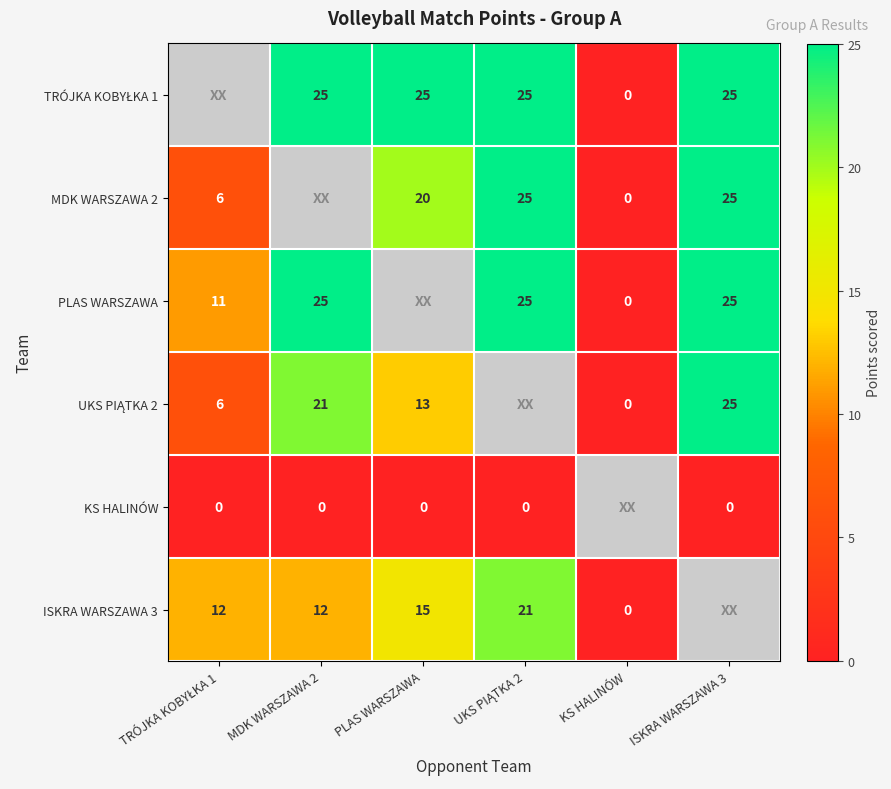

The ISKRA WARSZAWA 3 series shows 4 at MDK WARSZAWA 2. True or false?

False